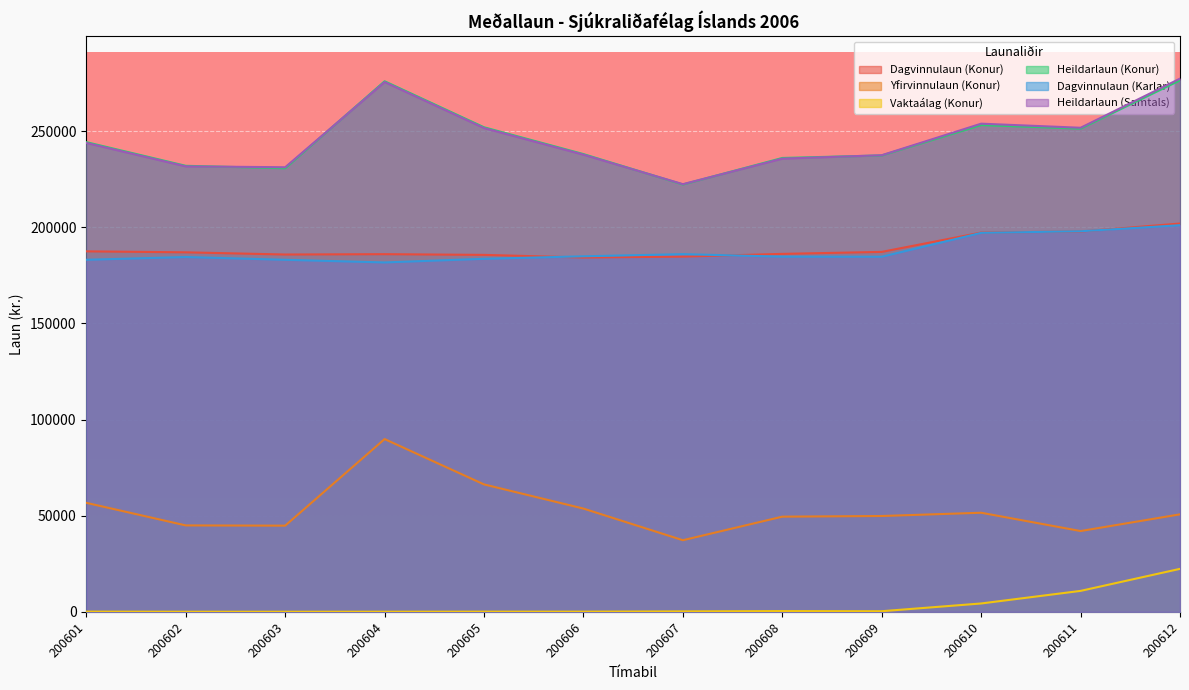

What is the spread (max minus min) of values at 200602?

231937